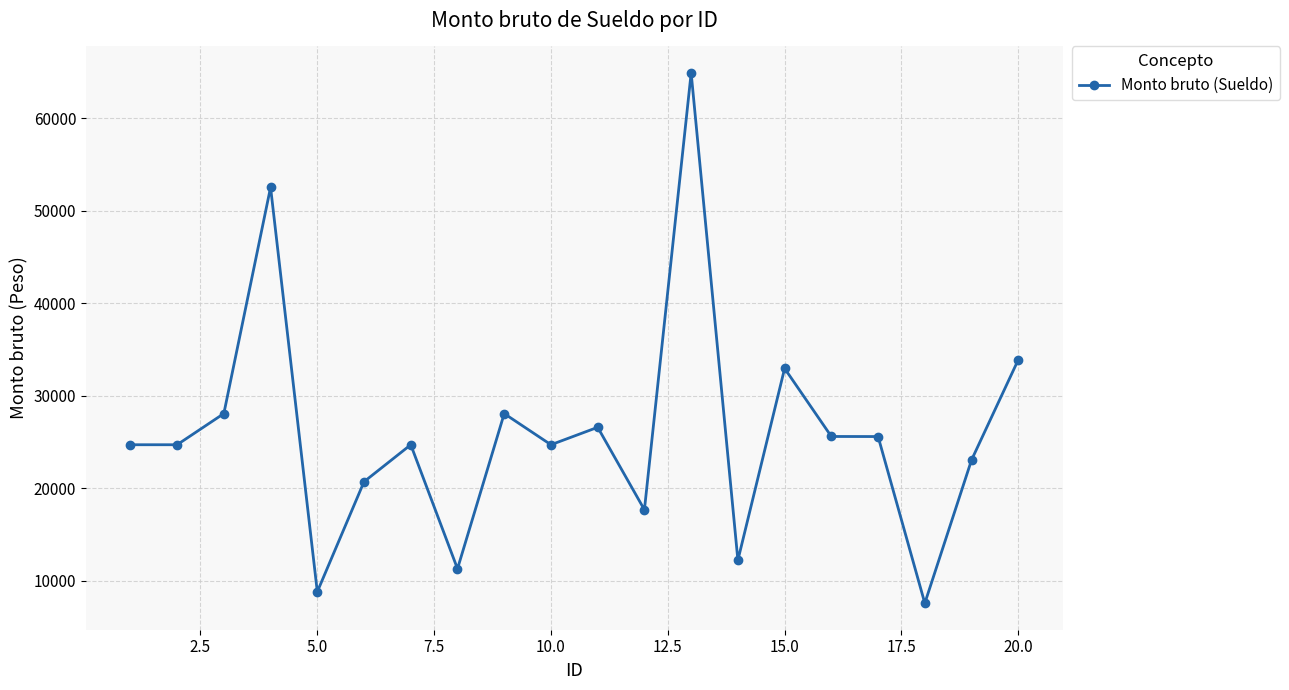

What is the minimum value shown in the chart?

7557.4